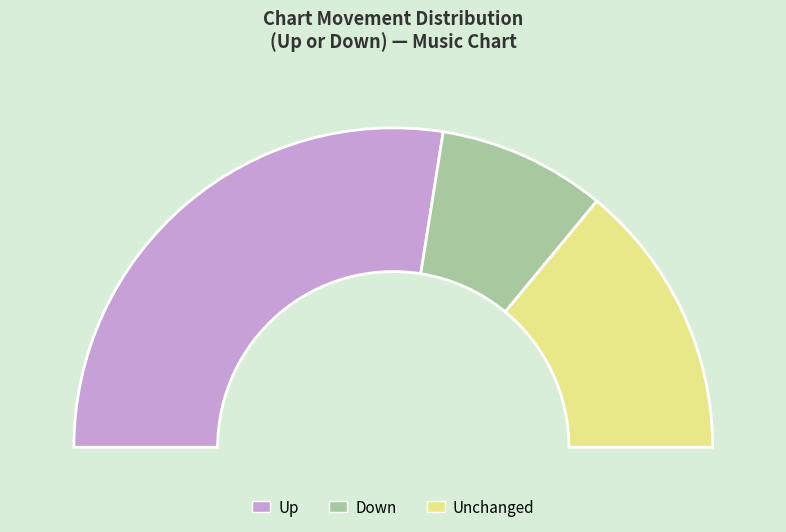

What is the total percentage of up and down?

72.0%